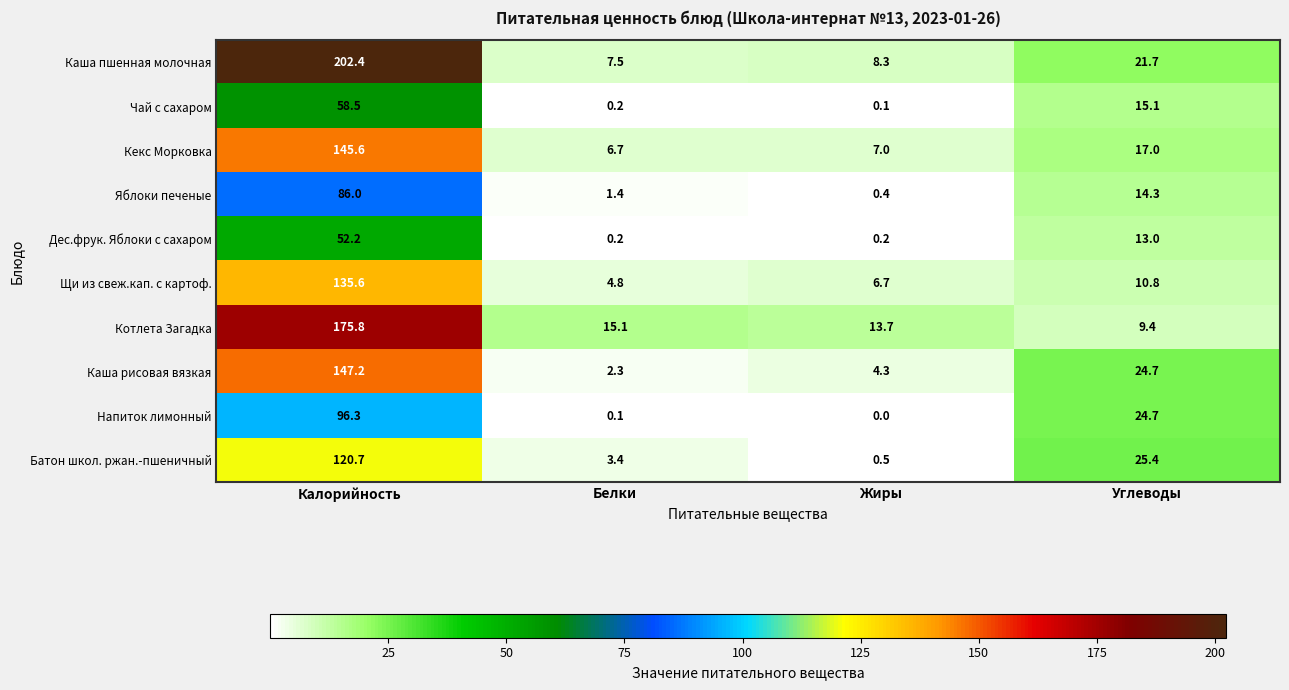

What is the sum of all Кекс Морковка values?

176.3